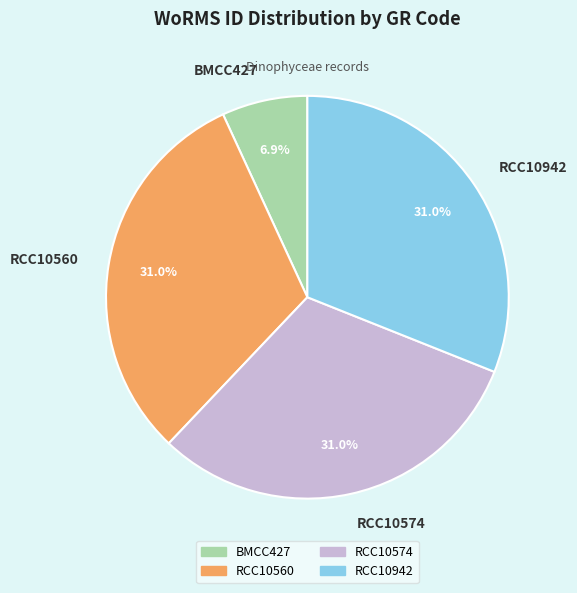

Does RCC10574 account for over 50% of the chart?

No